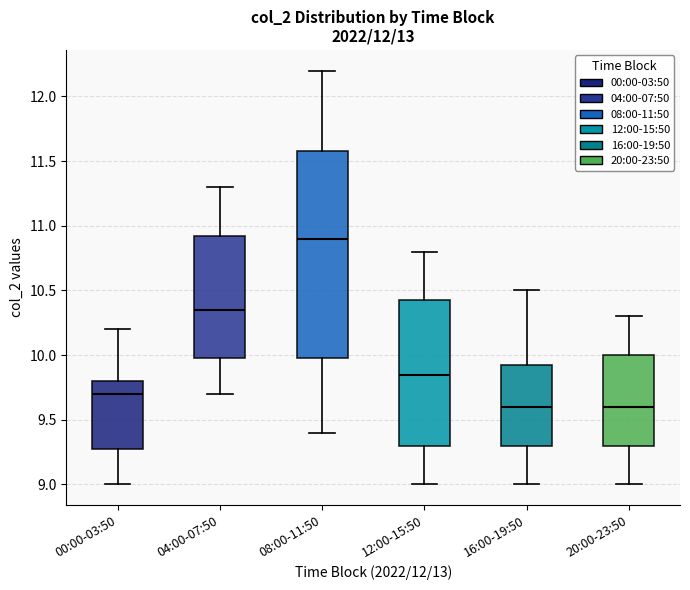

Reading left to right, transcribe this box plot: for each box, give where its median line is, the range the box spans, and where its two whiskers end, as read against the y-axis. The values are not printed on the chart, so give them approximately, as read against the axis.

00:00-03:50: median 9.70, box 9.30 to 9.80, whiskers 9.00 to 10.20
04:00-07:50: median 10.35, box 10.00 to 10.95, whiskers 9.70 to 11.30
08:00-11:50: median 10.90, box 10.00 to 11.60, whiskers 9.40 to 12.20
12:00-15:50: median 9.85, box 9.30 to 10.45, whiskers 9.00 to 10.80
16:00-19:50: median 9.60, box 9.30 to 9.95, whiskers 9.00 to 10.50
20:00-23:50: median 9.60, box 9.30 to 10.00, whiskers 9.00 to 10.30